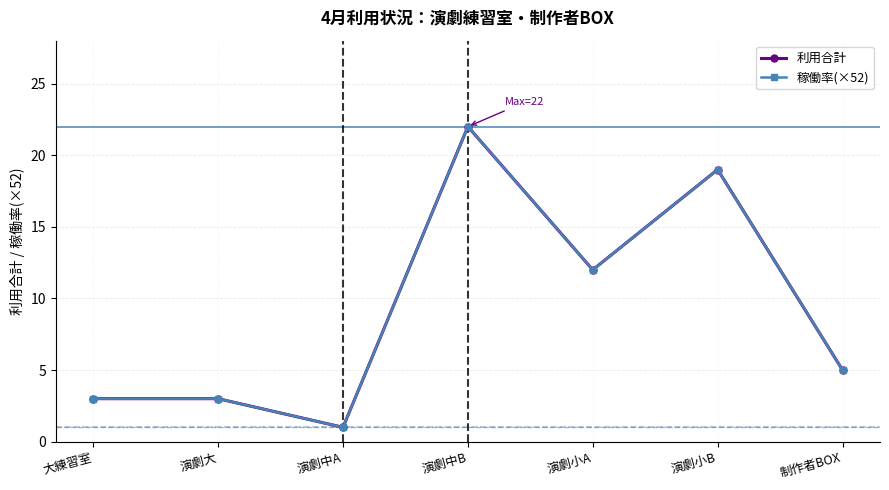

What is the difference between the maximum and minimum values in the 利用合計 series?

21